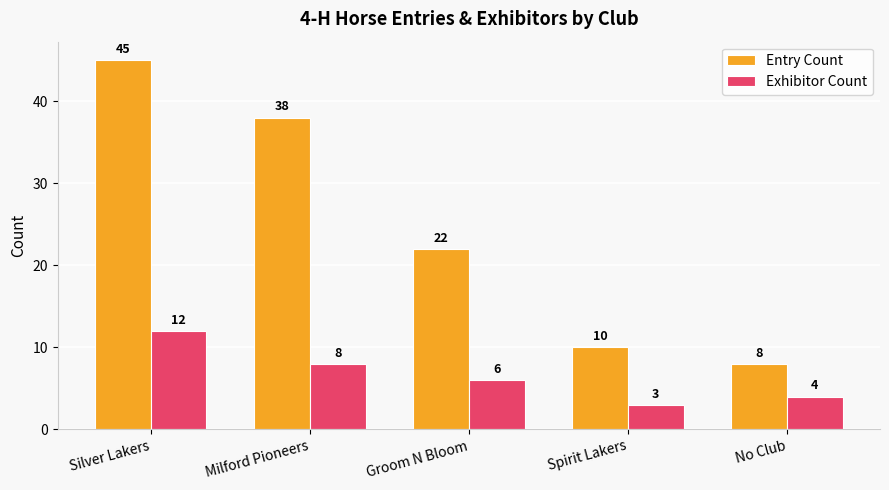

What is the smallest value displayed?

3